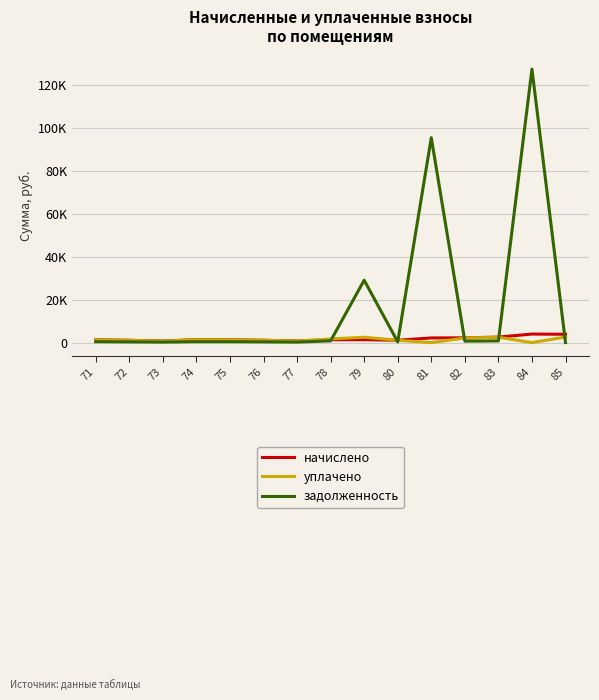

What are all the series names shown in the legend?

начислено, уплачено, задолженность